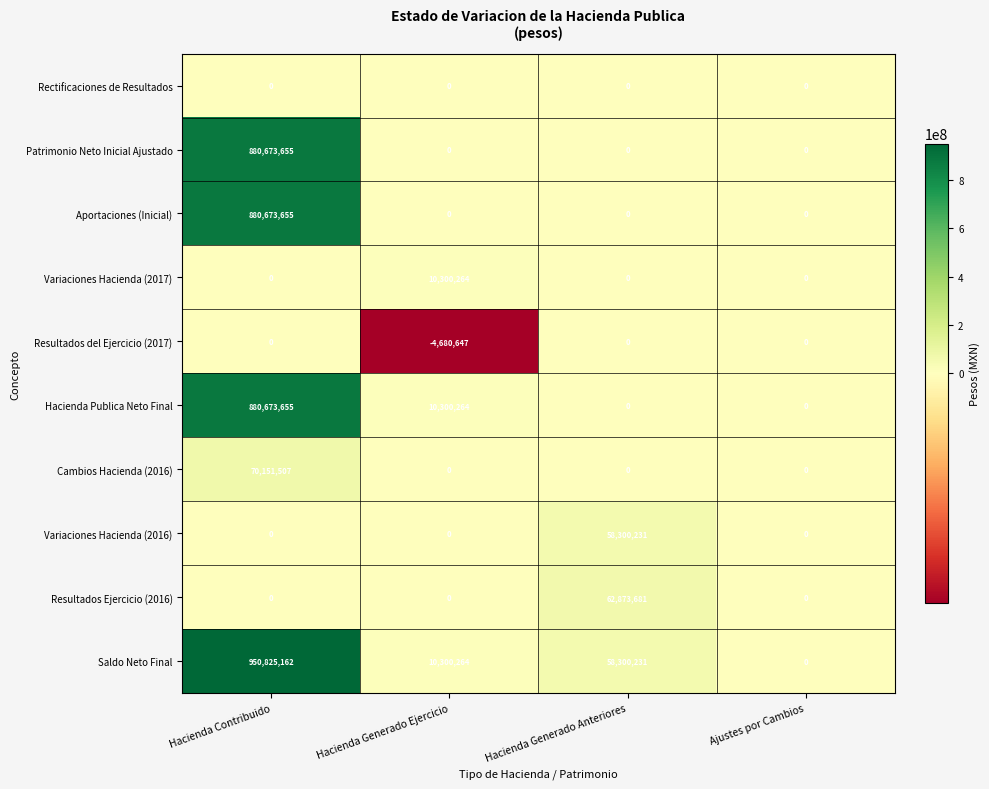

The Resultados Ejercicio (2016) series shows 62873681 at Hacienda Generado Anteriores. True or false?

True